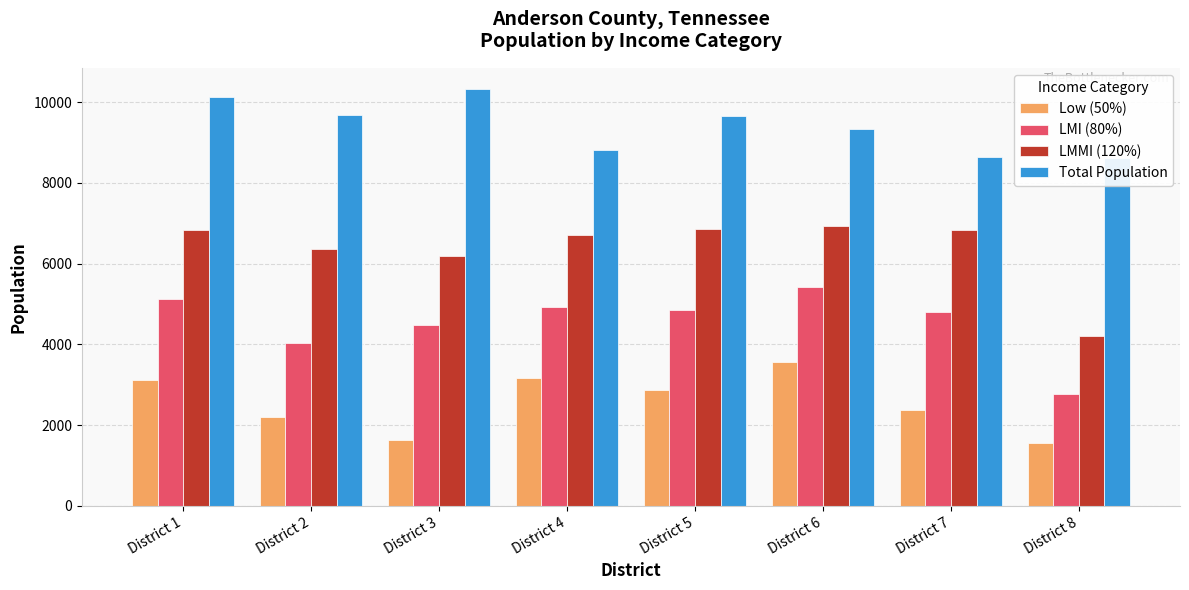

What is the spread (max minus min) of values at District 6?

5760